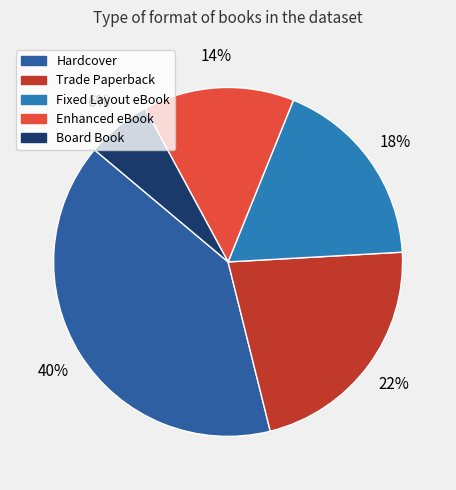

Does any single category account for the majority?

No